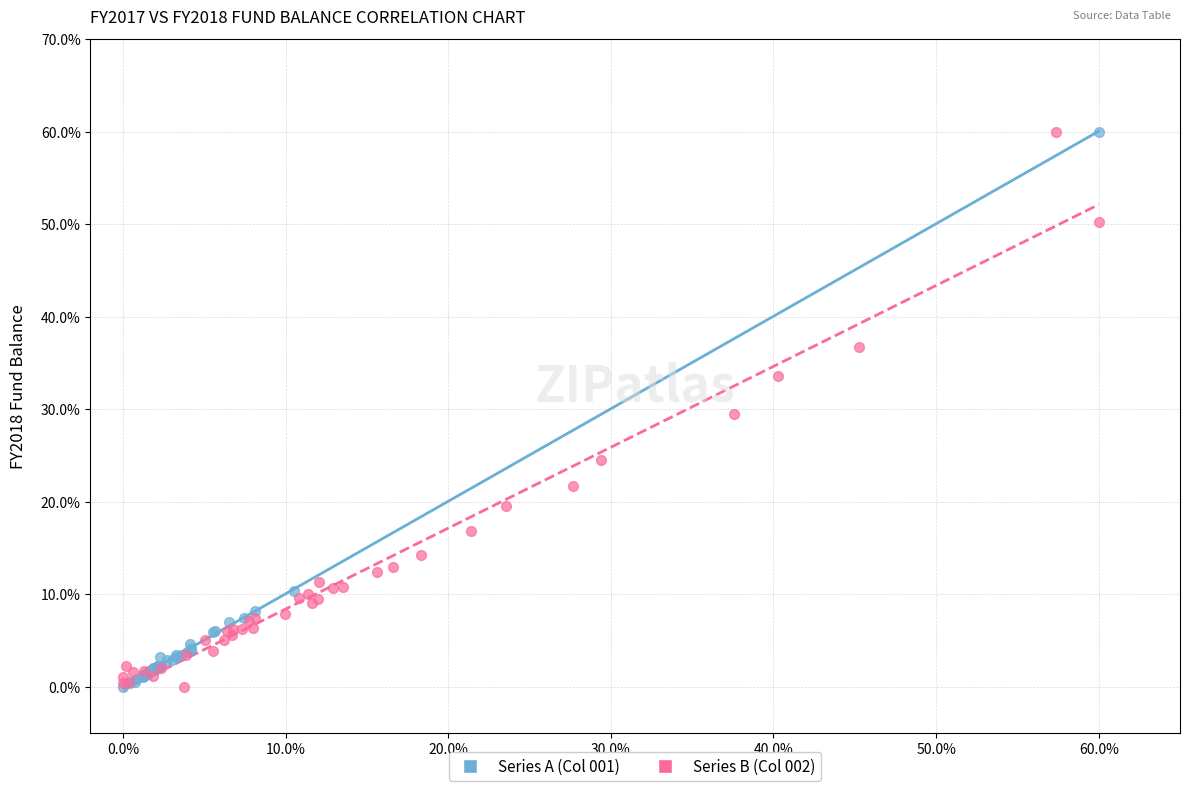

What are all the series names shown in the legend?

Series A (Col 001), Series B (Col 002)